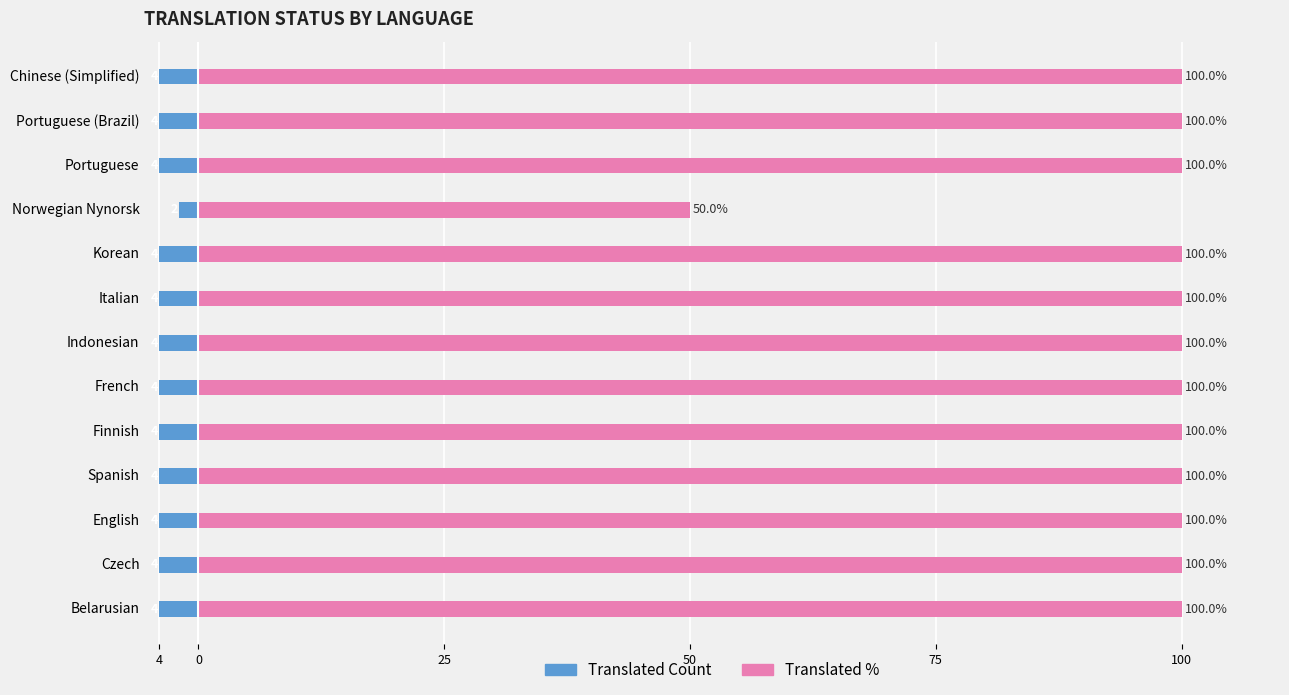

True or false: translated has a value of -4 at French.

True